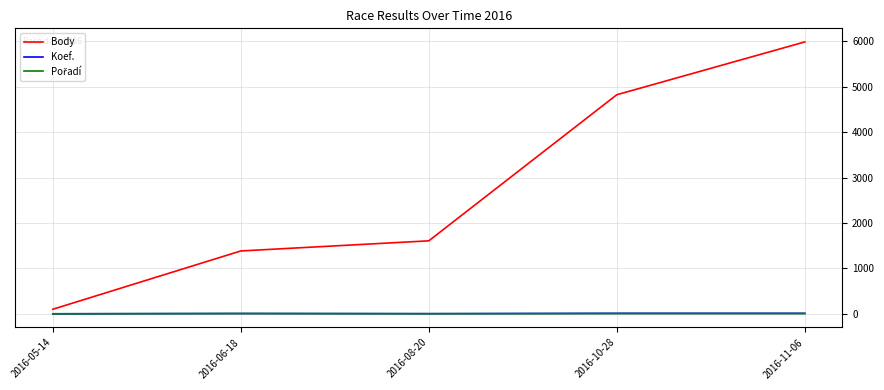

Is this an area chart (filled region under the line)?

No